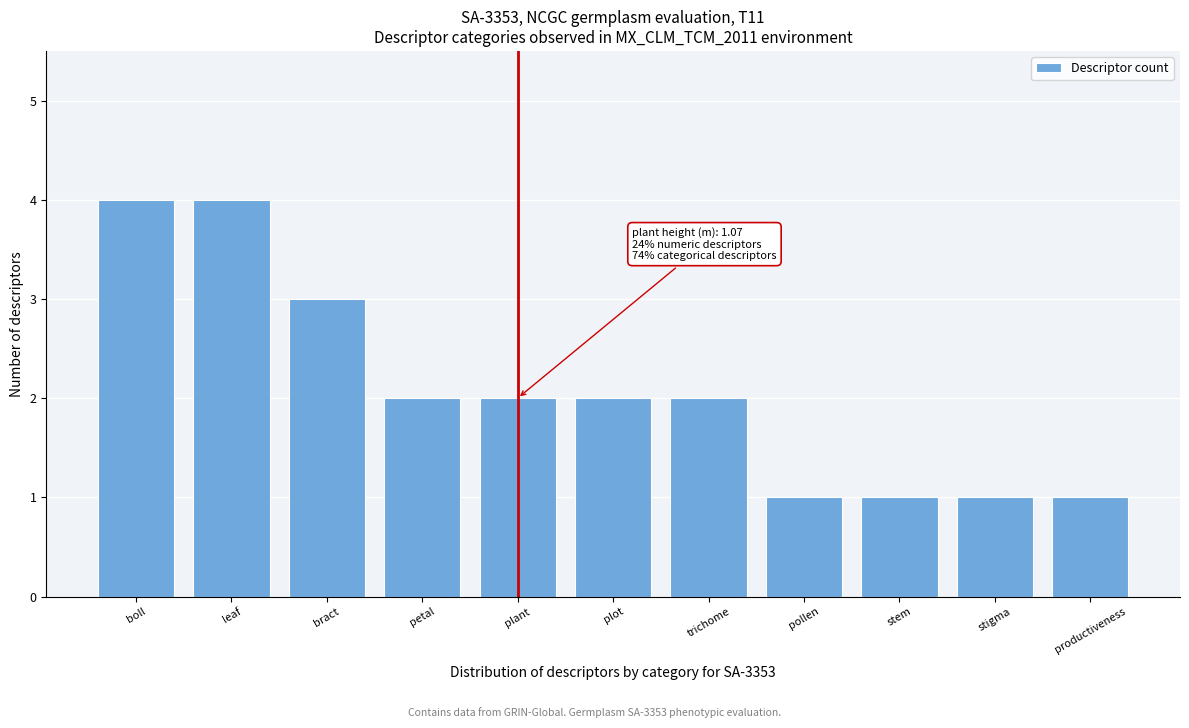

Reading left to right, list all the values displayed in this chart.

4	4	3	2	2	2	2	1	1	1	1